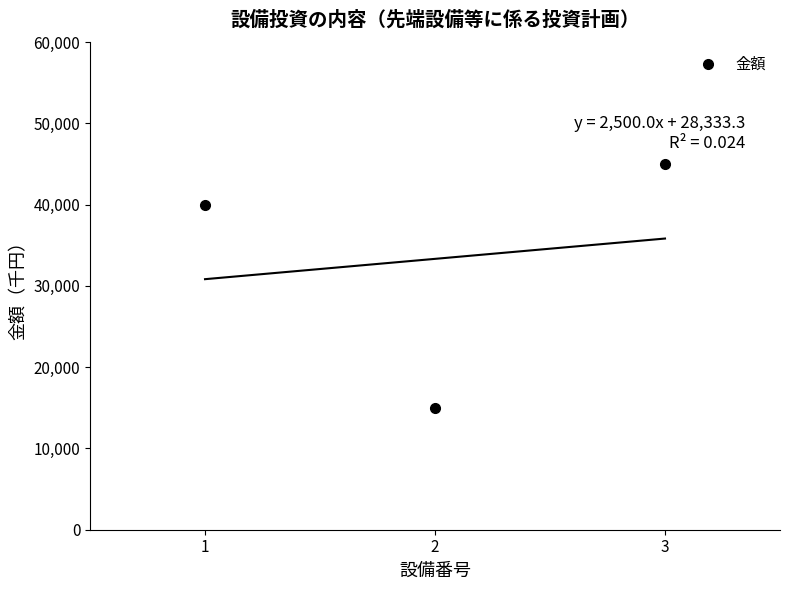

What is the smallest value displayed?

15000